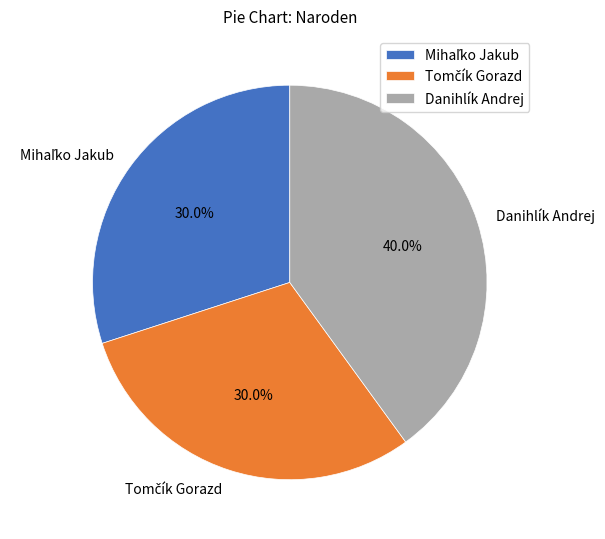

Is there any slice that represents more than half of the pie?

No